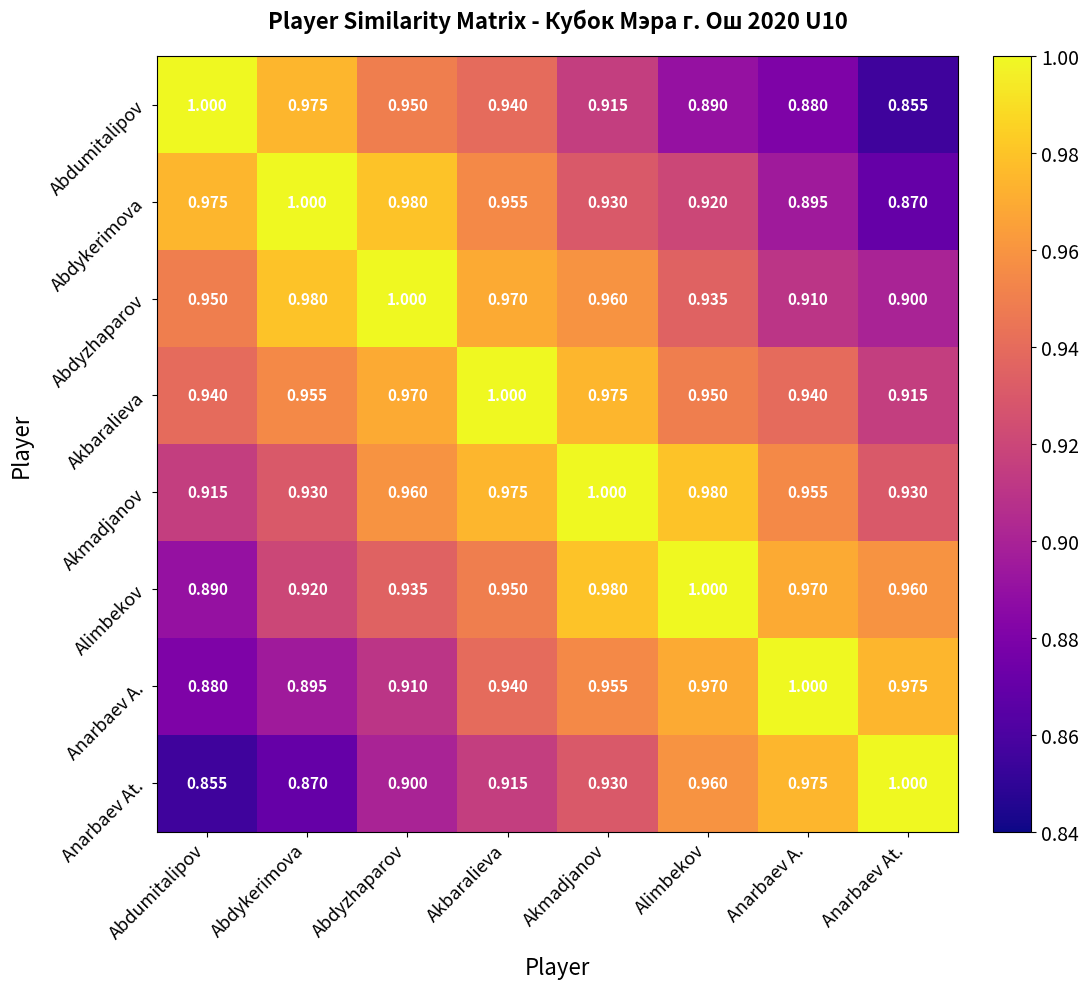

Is the value of Anarbaev A. at Alimbekov greater than the value of Anarbaev At. at Anarbaev At.?

No